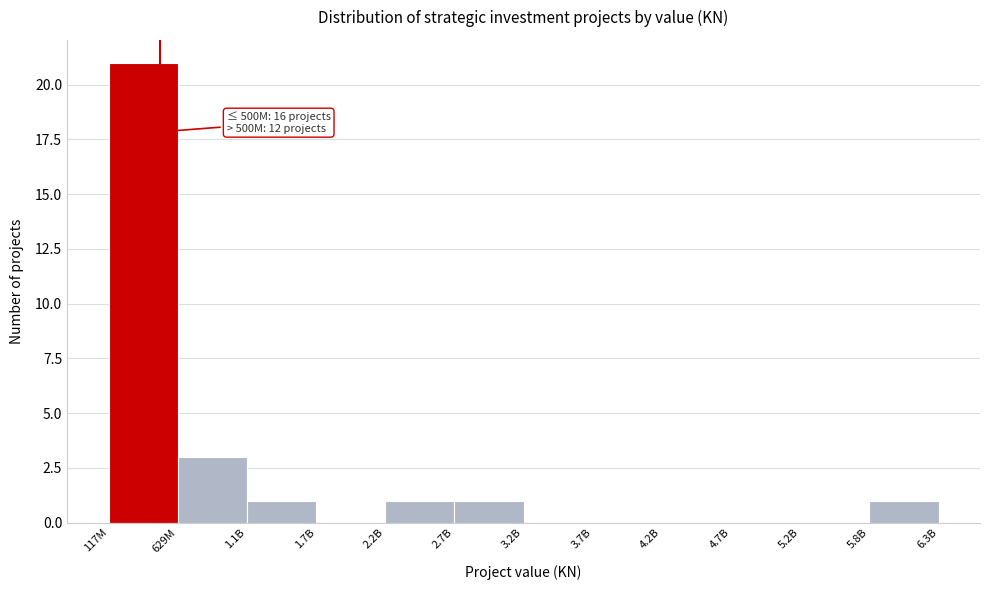

Reading left to right, extract all data points from this chart.

117M=21	629M=3	1.1B=1	1.7B=0	2.2B=1	2.7B=1	3.2B=0	3.7B=0	4.2B=0	4.7B=0	5.2B=0	5.8B=1